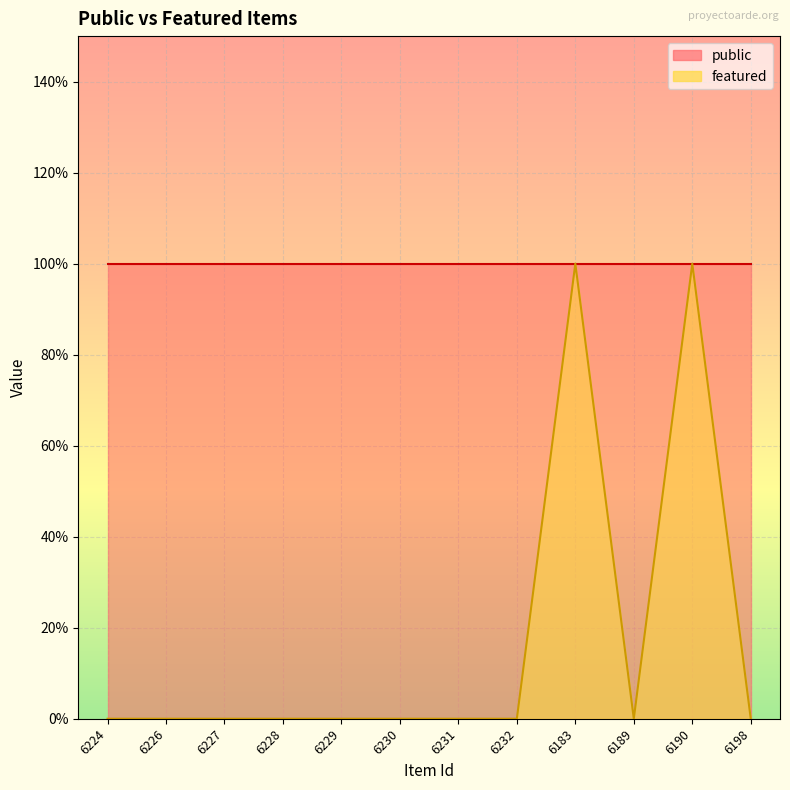

Reading left to right, transcribe all the data shown in this chart.

6224=0	6226=0	6227=0	6228=0	6229=0	6230=0	6231=0	6232=0	6183=1	6189=0	6190=1	6198=0